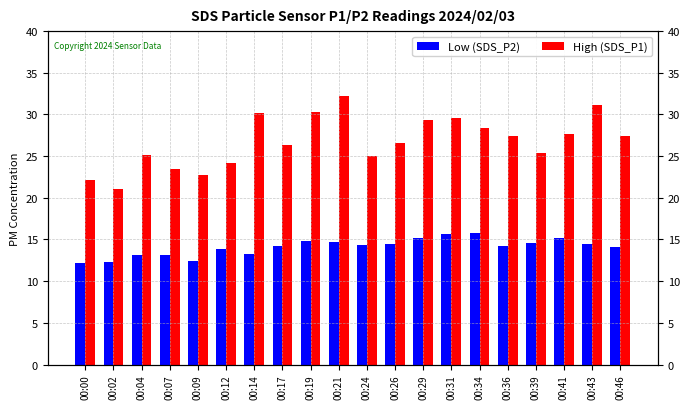

At which label is Low (SDS_P2) closest to 13?

00:04